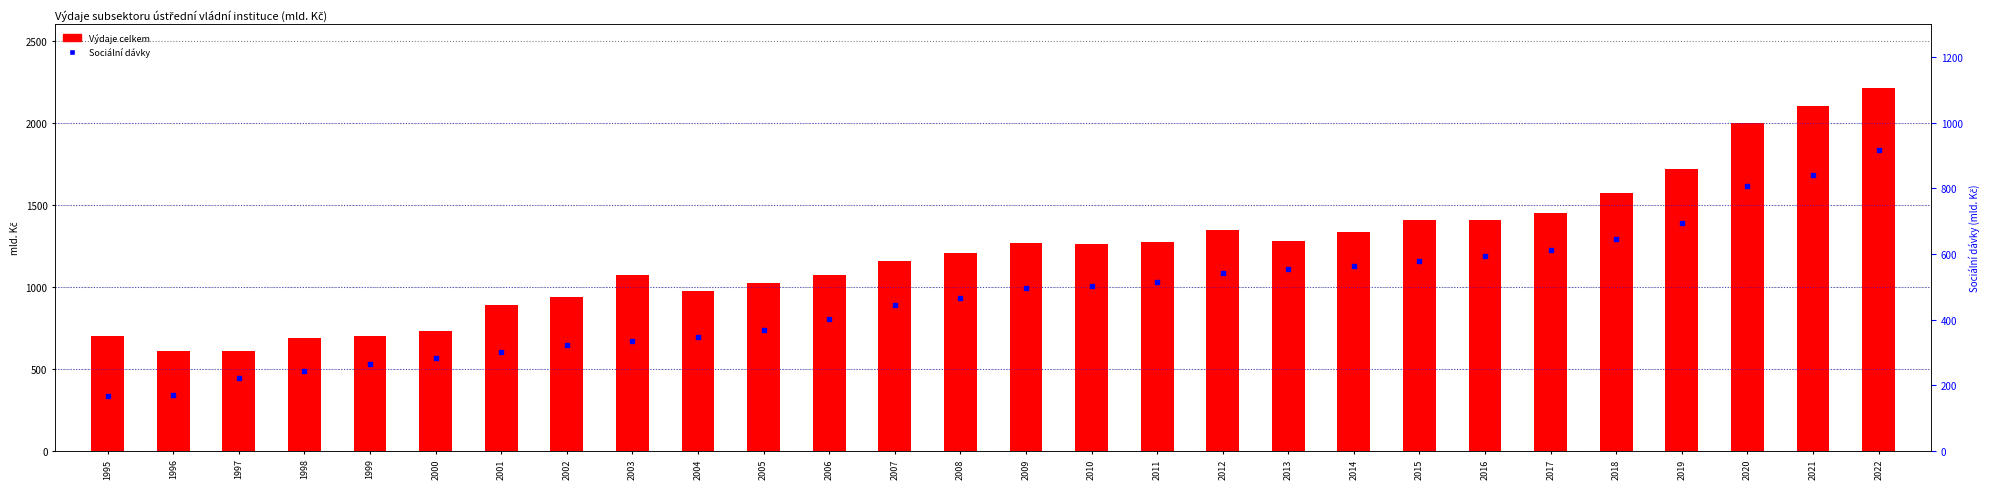

Which series contains the highest Y value?

Výdaje celkem